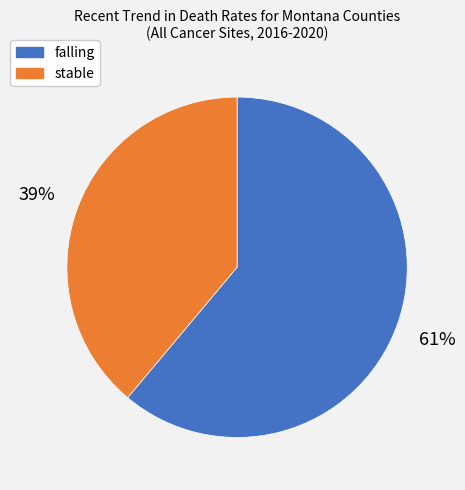

What is the ratio of the value at falling to the value at stable?

1.6